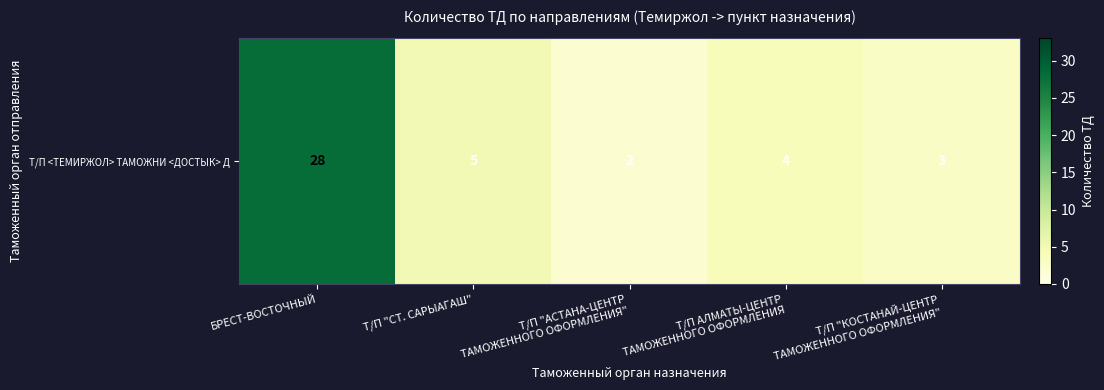

Count the number of values greater than 4.

2